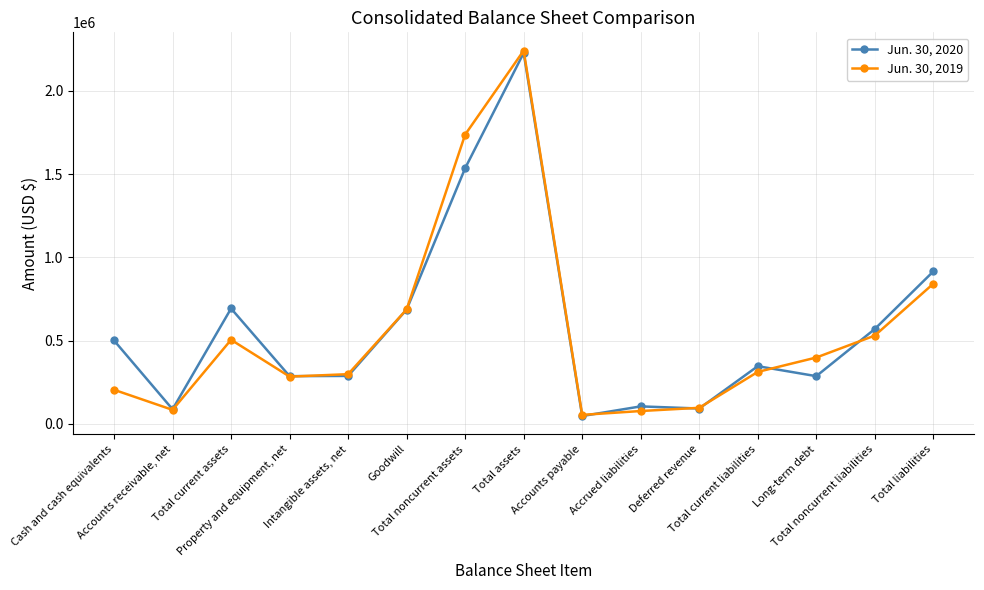

Between Total noncurrent assets and Total current liabilities, which series saw the biggest shift?

Jun. 30, 2019